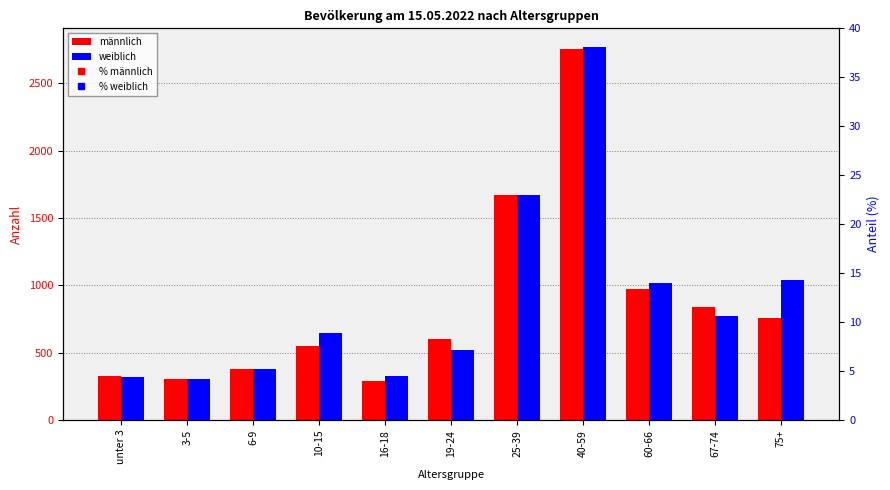

What are all the series names shown in the legend?

männlich, weiblich, % männlich, % weiblich